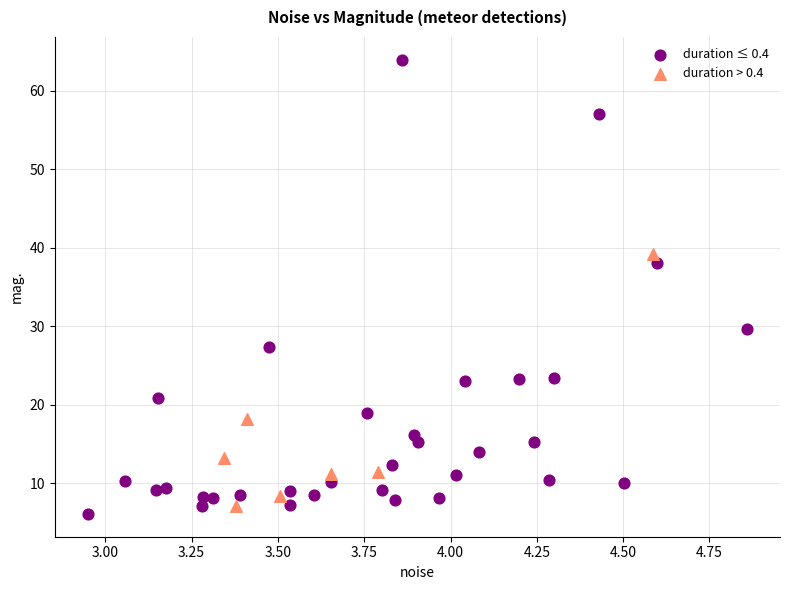

Which series has the largest Y range (max minus min)?

duration ≤ 0.4